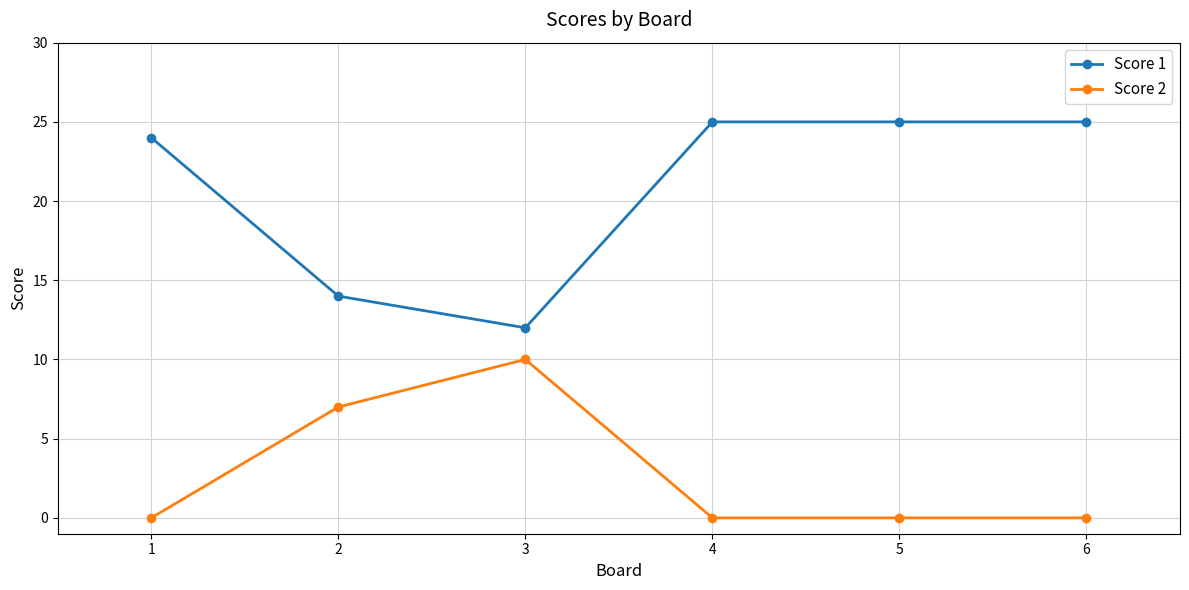

What is the difference between the maximum and minimum values in the Score 1 series?

13